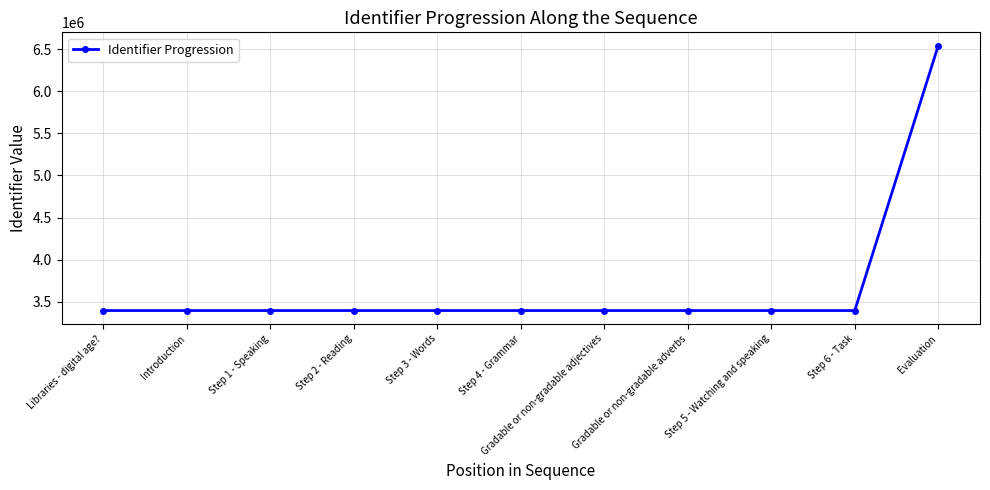

What is the label of the 8th point from the left?

Gradable or non-gradable adverbs